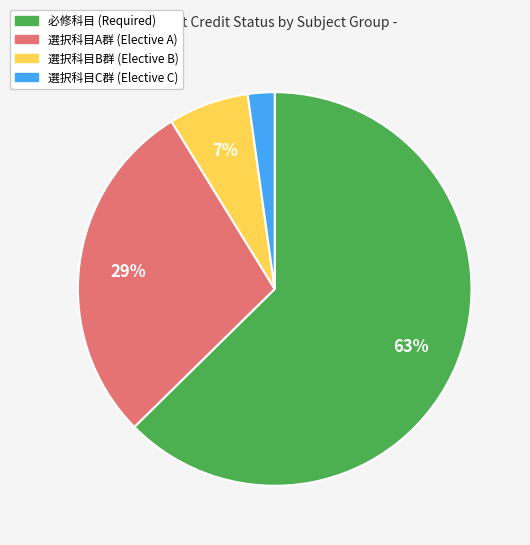

Count the number of slices in the pie.

4